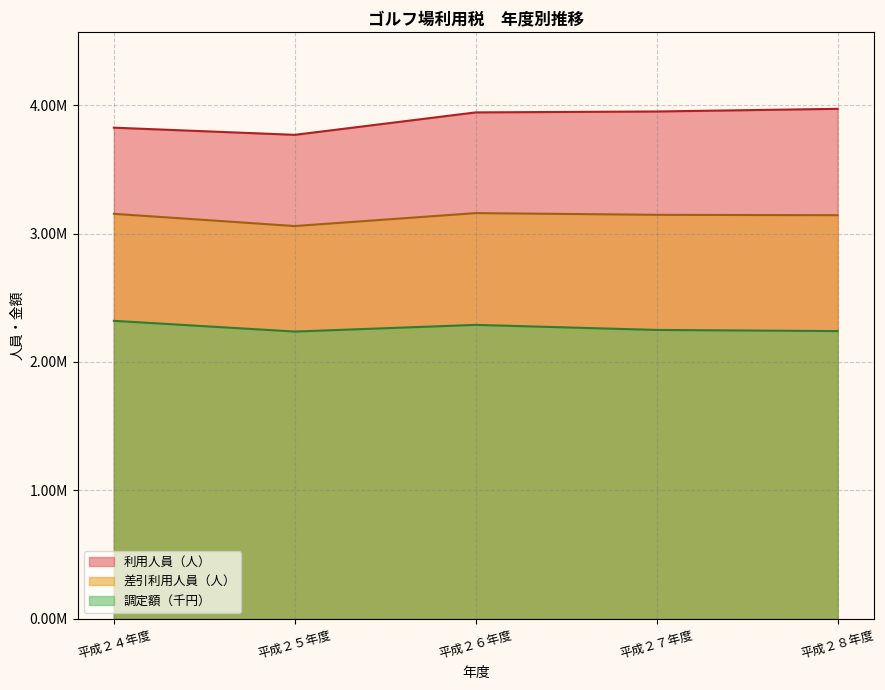

At which label does 利用人員（人） first exceed 3943182?

平成２７年度